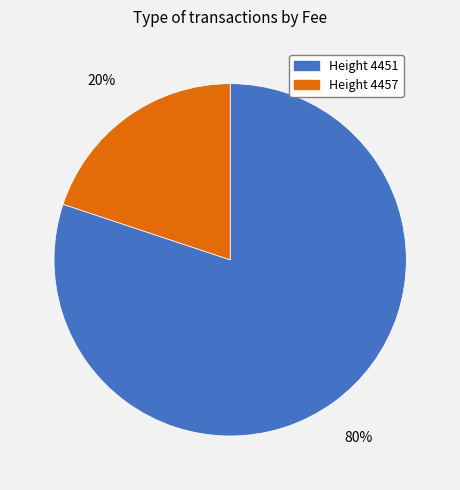

Does any single category account for the majority?

Yes